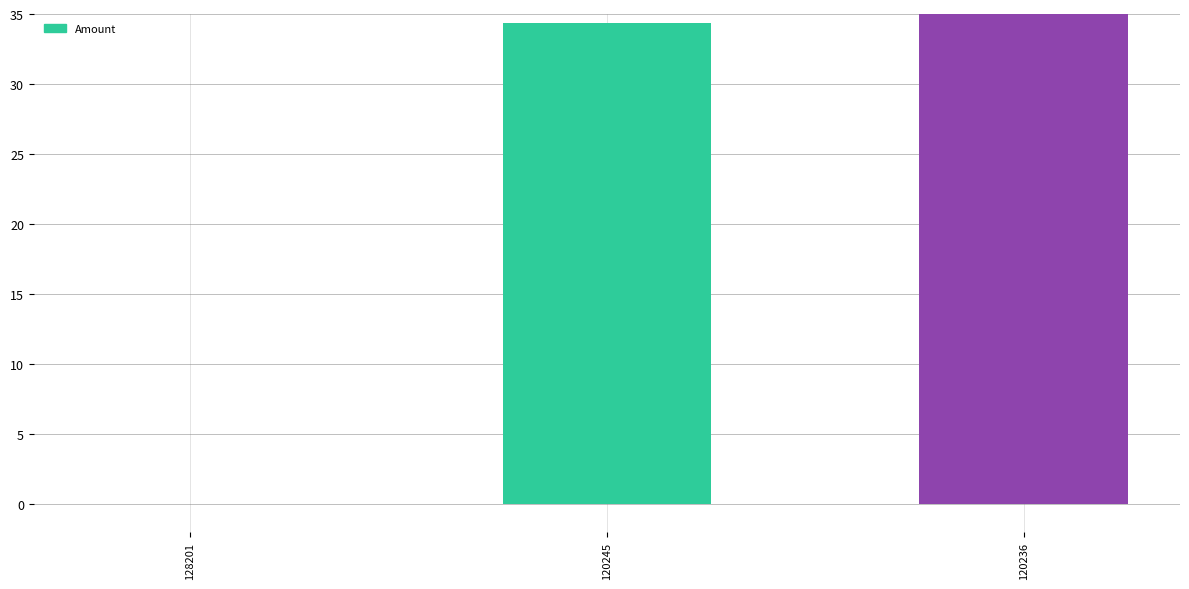

How many values are below 34?

1